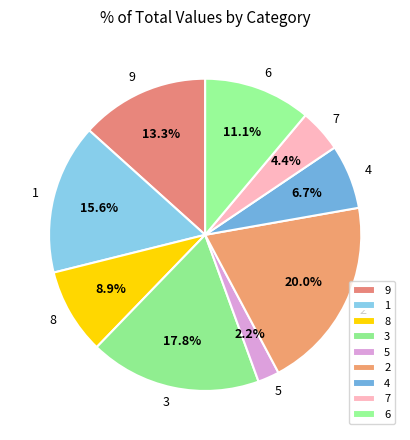

Is it true that 2 is 24% of the pie?

False